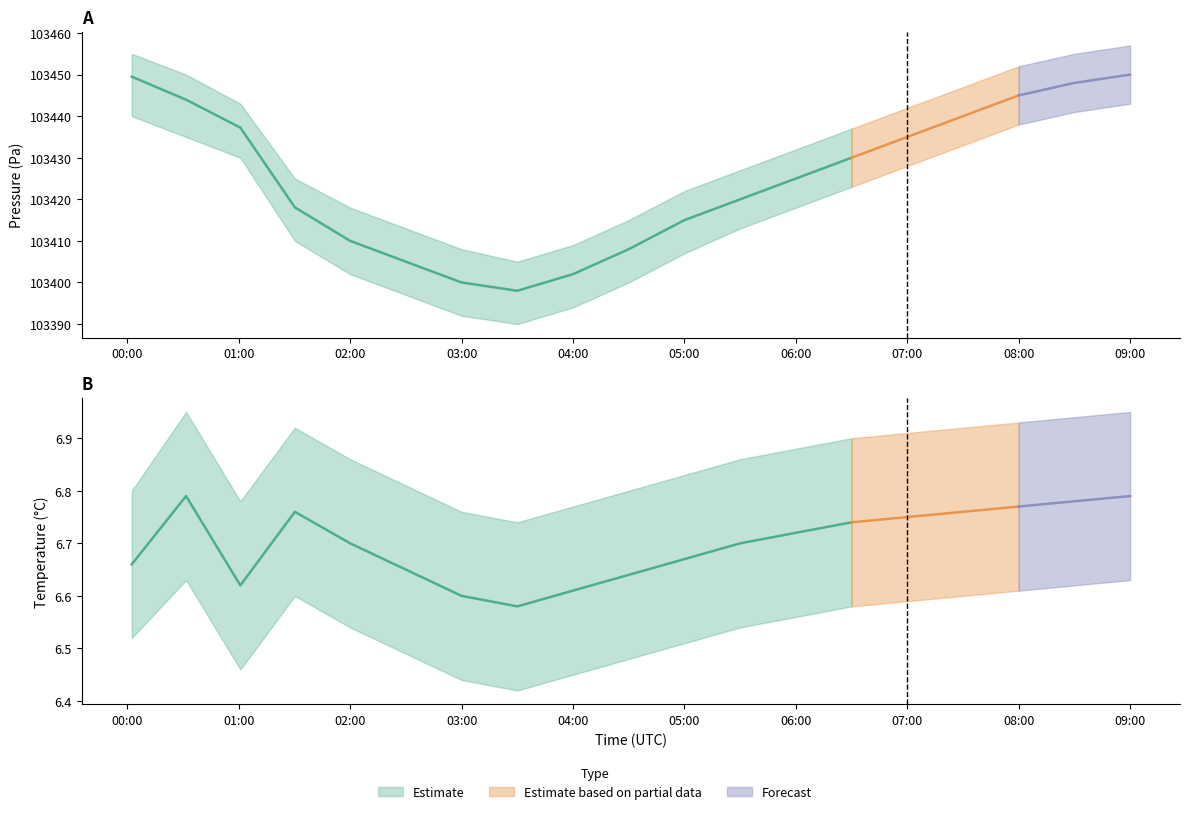

Which series has the largest total across all categories?

pressure_upper